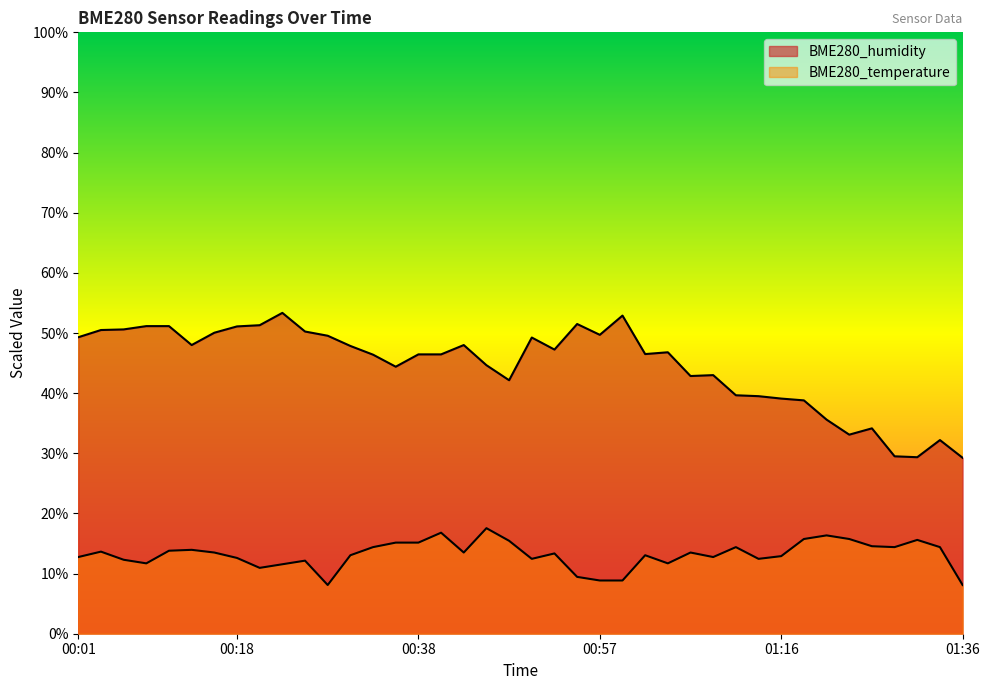

What is the difference between the highest and lowest values at 01:11?

25.3